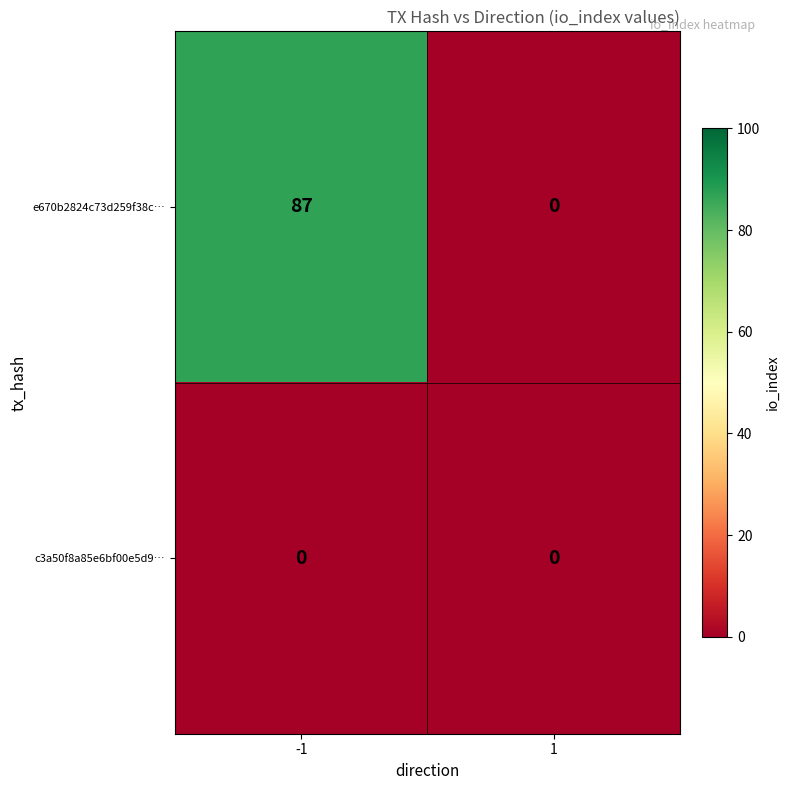

Rank the series by their maximum value, from lowest to highest.

c3a50f8a85e6bf00e5d9…, e670b2824c73d259f38c…